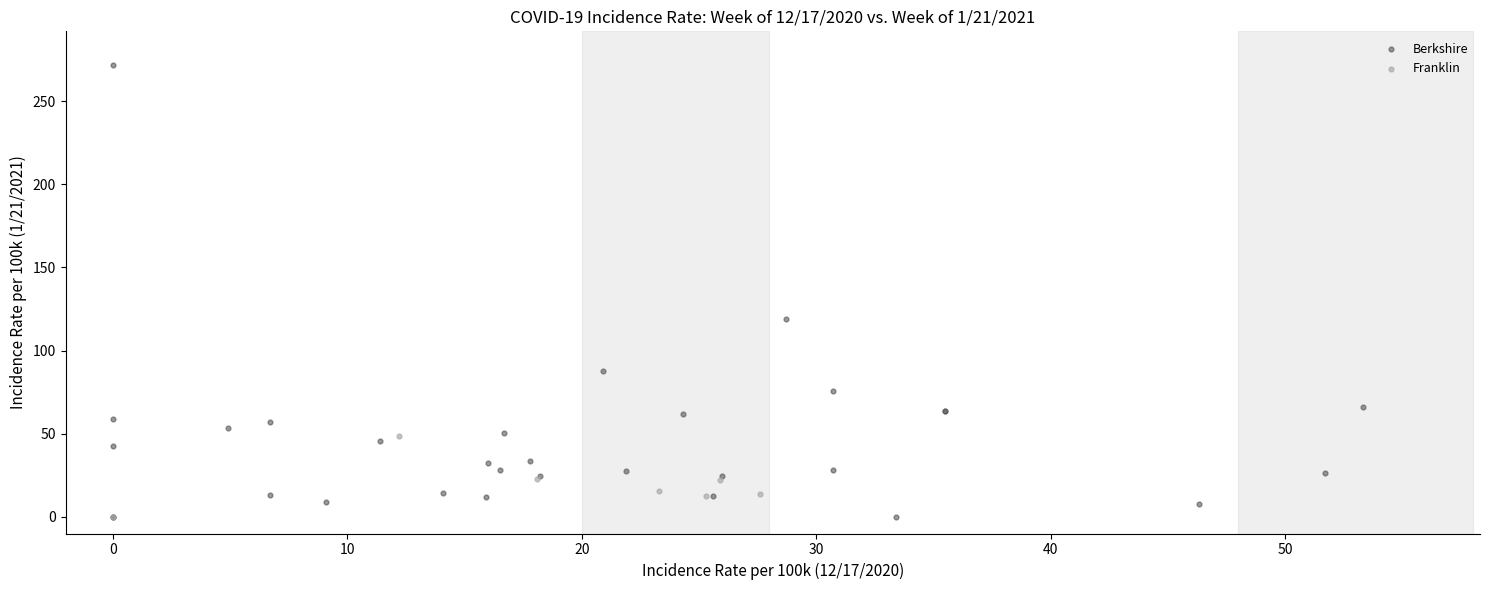

Which series has the largest Y range (max minus min)?

Berkshire